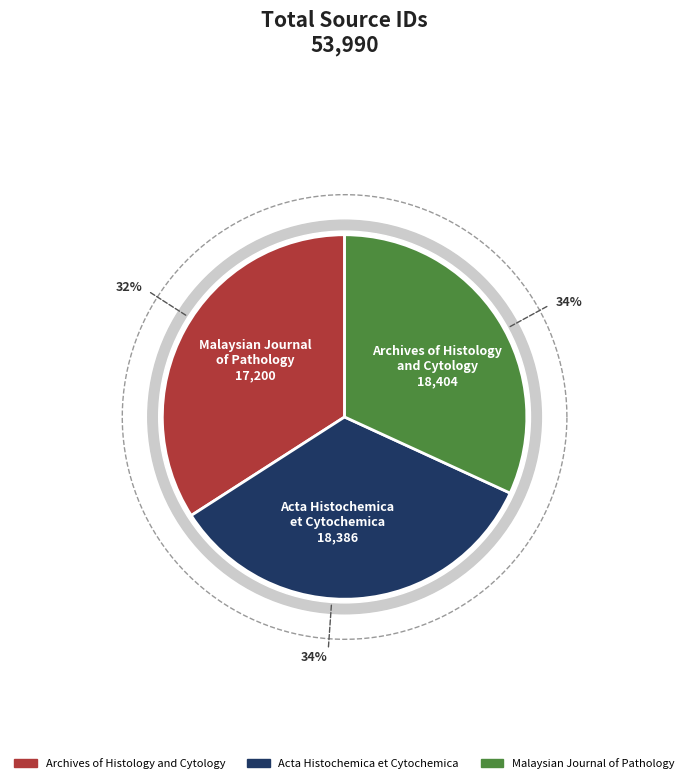

Which has a higher value, Archives of Histology
and Cytology or Acta Histochemica
et Cytochemica?

Archives of Histology
and Cytology